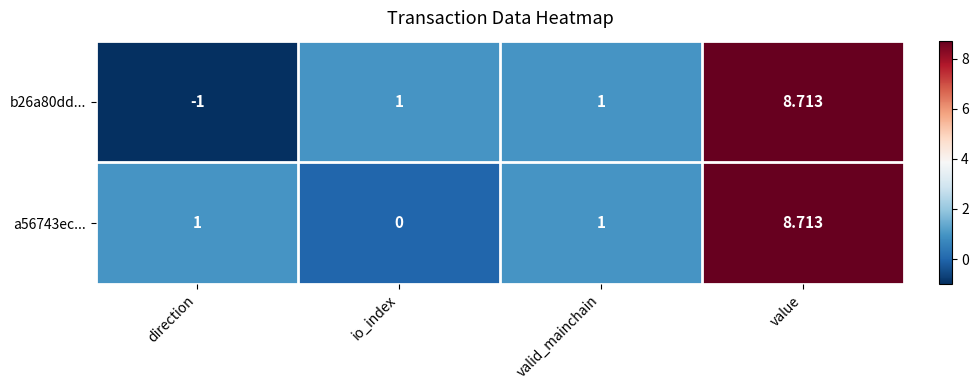

At io_index, list the series in order from largest to smallest.

b26a80dd..., a56743ec...